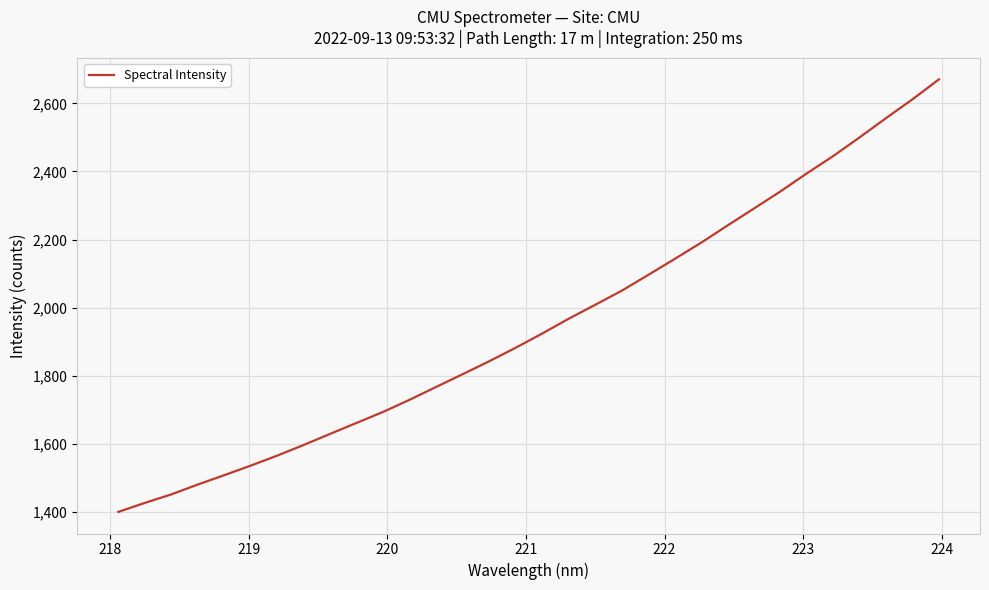

What is the smallest value displayed?

1400.2